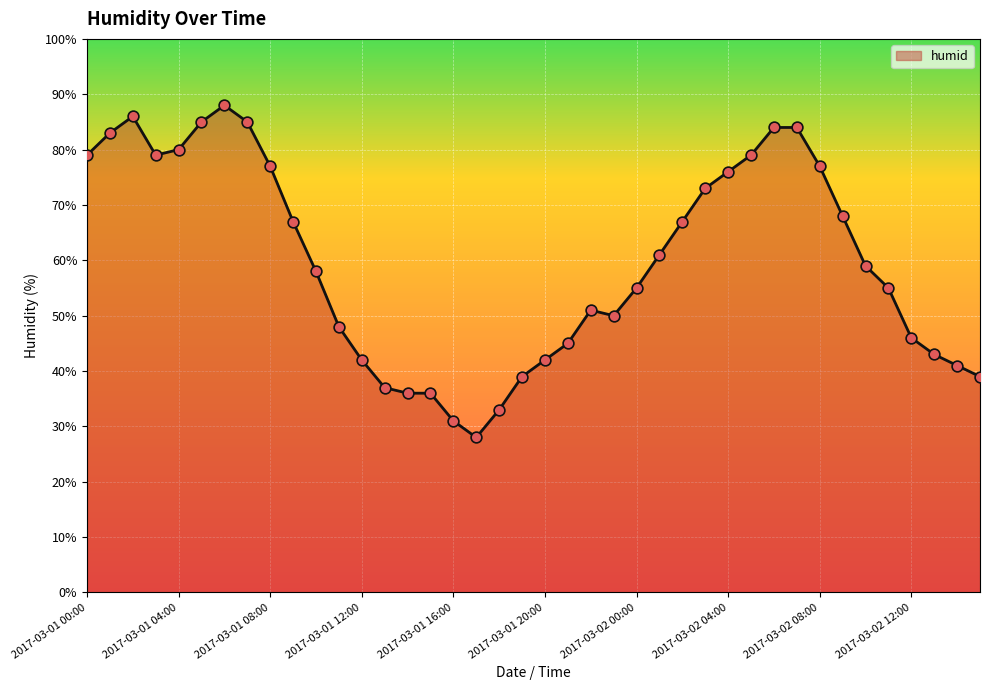

What is the greatest value displayed?

88